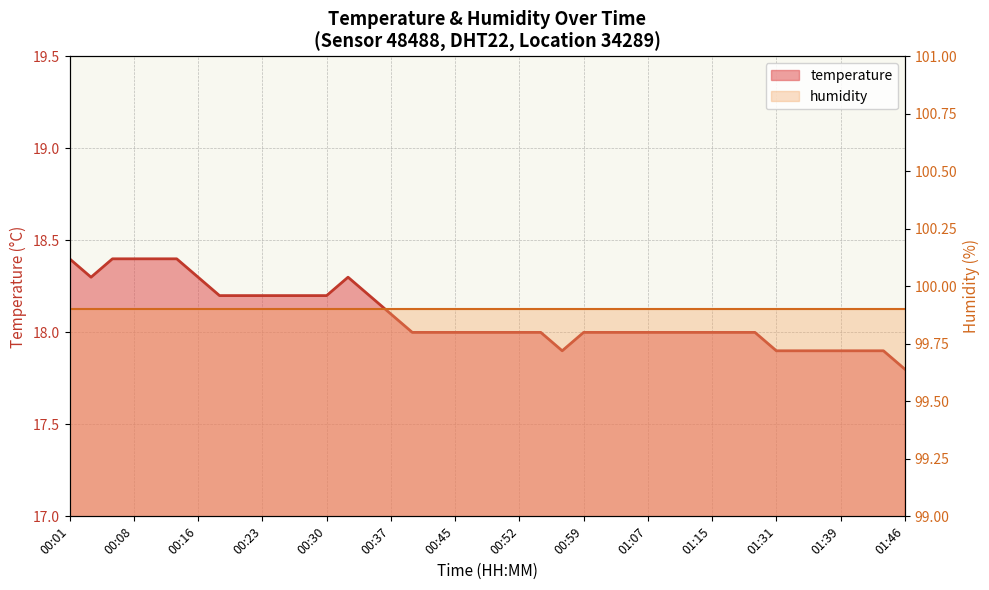

How many data points does each series have?

40